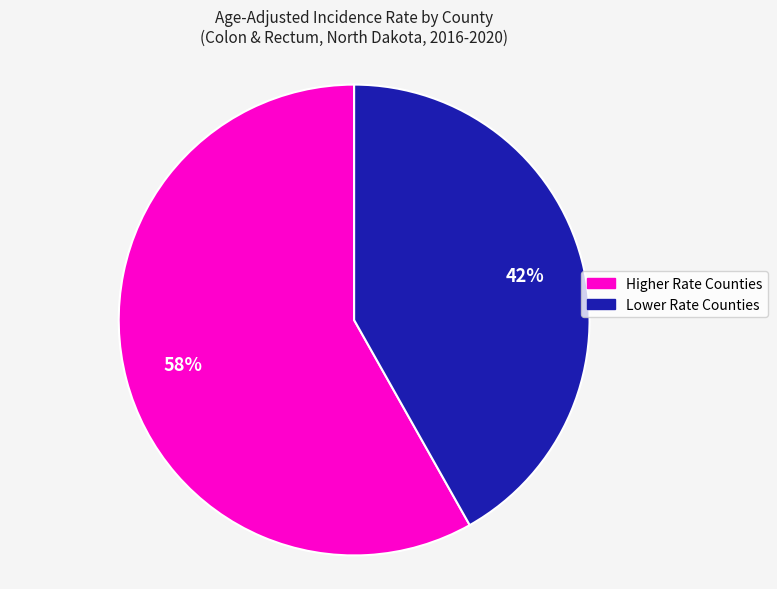

Is there any slice that represents more than half of the pie?

Yes